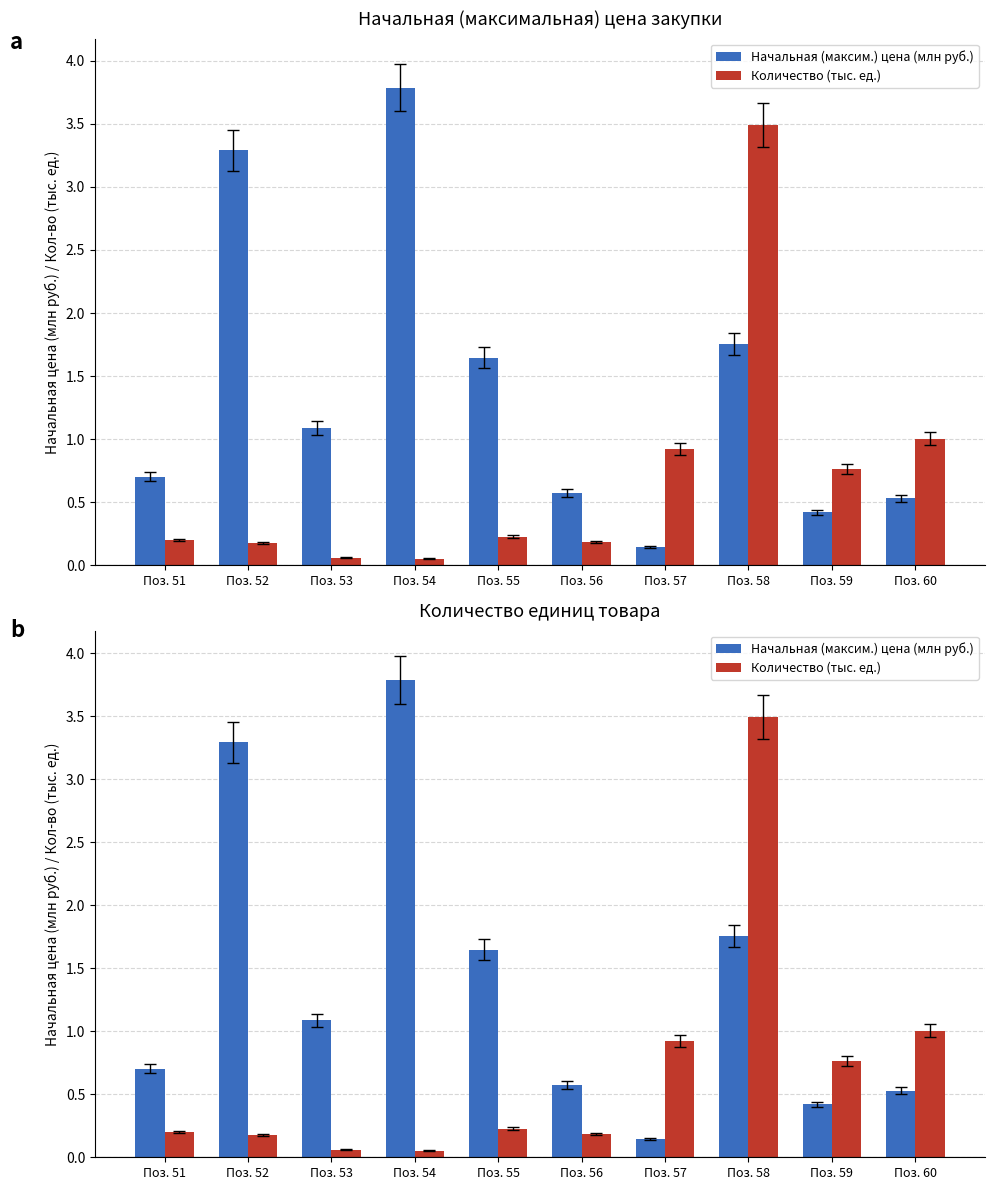

Rank the categories by Начальная (максим.) цена (млн руб.) value from highest to lowest.

Поз. 54, Поз. 52, Поз. 58, Поз. 55, Поз. 53, Поз. 51, Поз. 56, Поз. 60, Поз. 59, Поз. 57